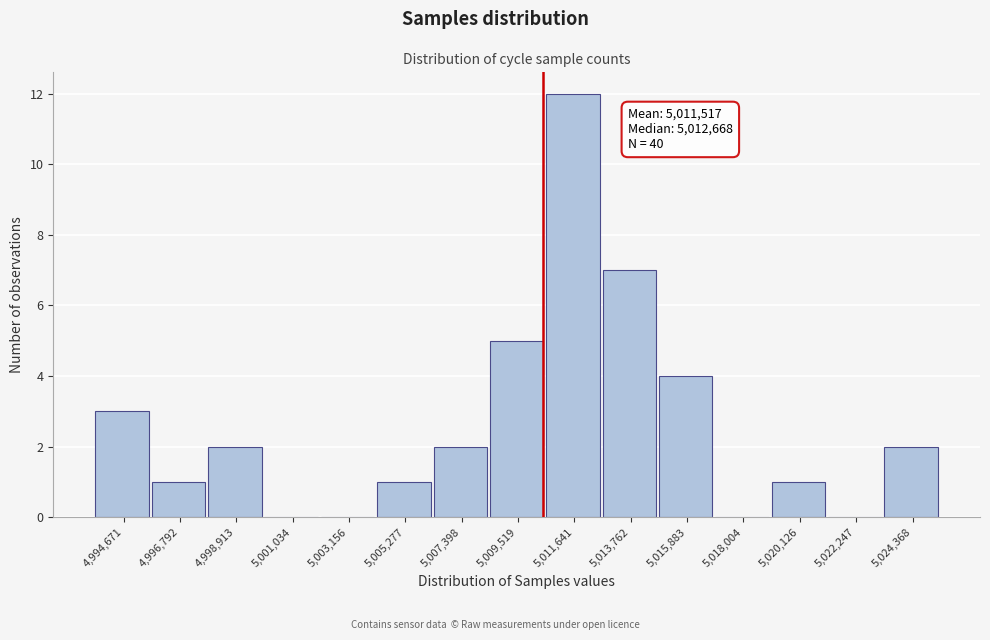

Reading left to right, list all the values displayed in this chart.

4,994,671=3	4,996,792=1	4,998,913=2	5,001,034=0	5,003,156=0	5,005,277=1	5,007,398=2	5,009,519=5	5,011,641=12	5,013,762=7	5,015,883=4	5,018,004=0	5,020,126=1	5,022,247=0	5,024,368=2